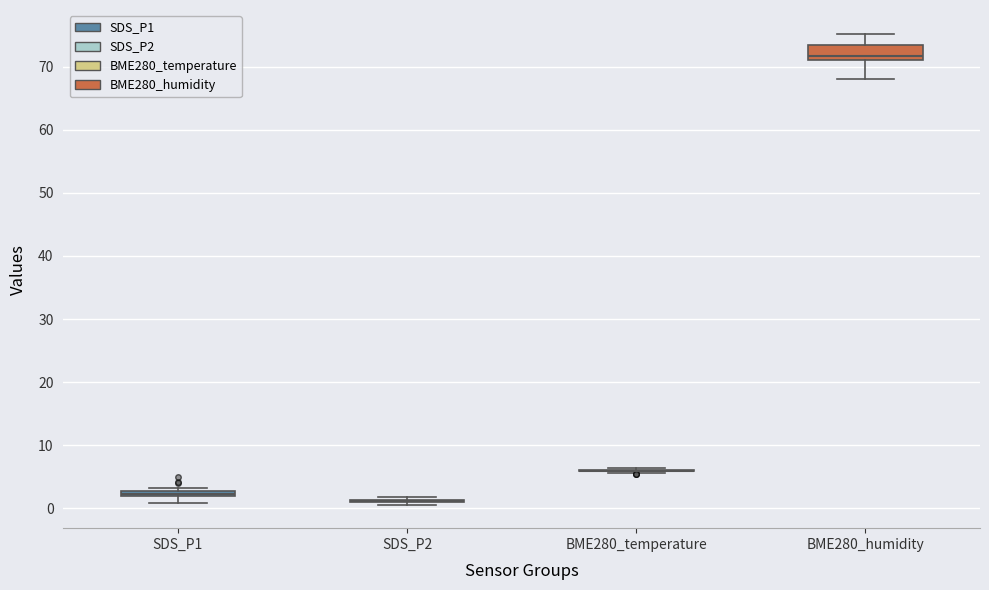

Comparing the boxes themselves (not the whiskers), which one is the tallest?

BME280_humidity